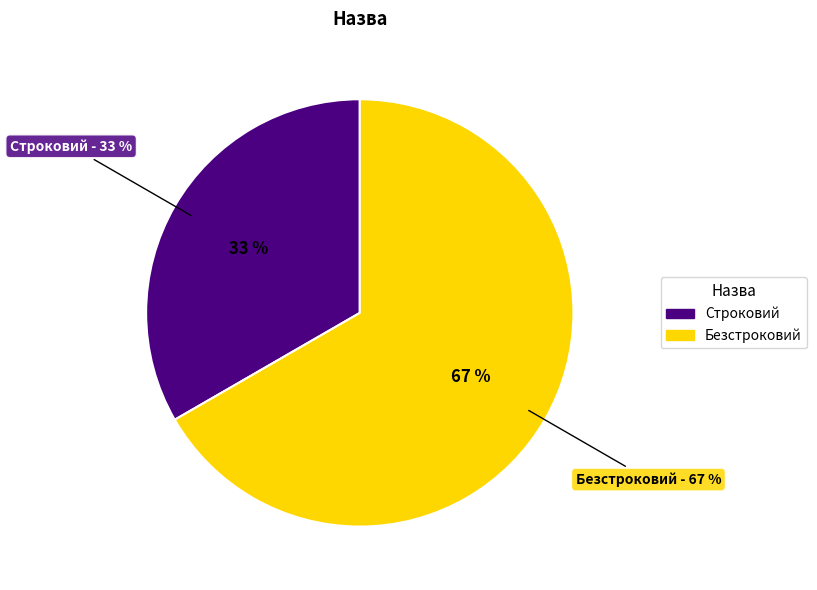

What is the majority slice?

Безстроковий